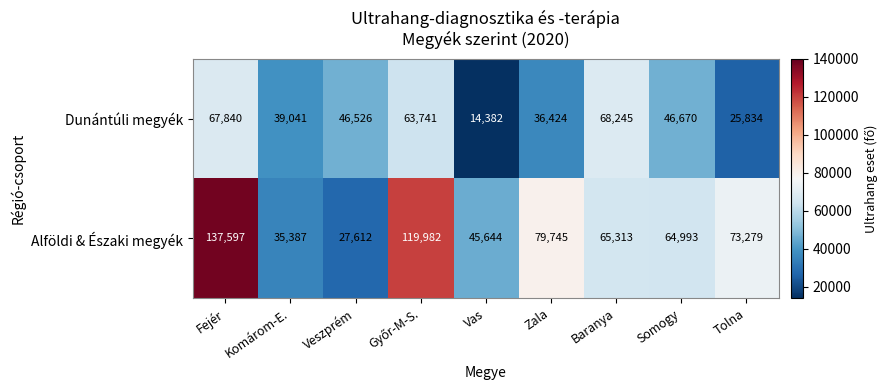

List the series in order of their overall mean, highest first.

Alföldi & Északi megyék, Dunántúli megyék